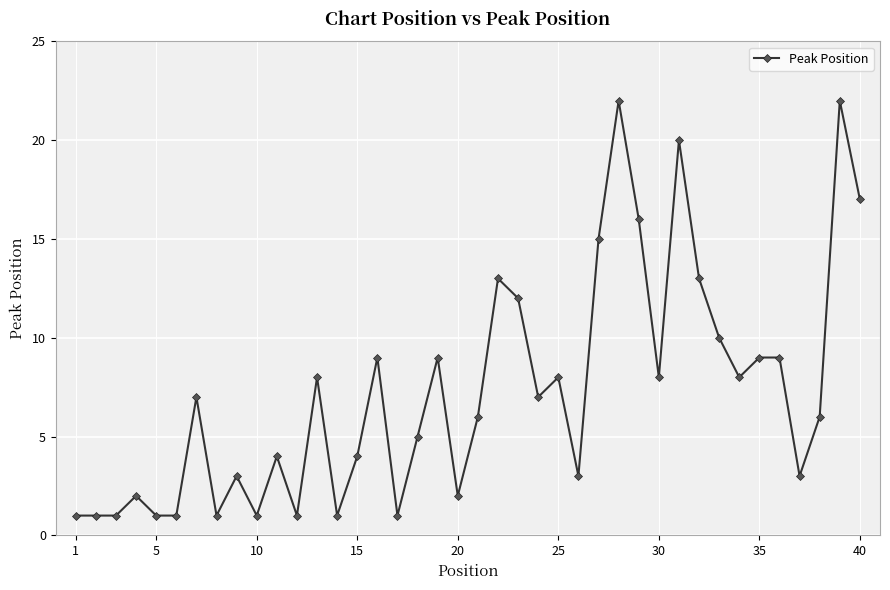

What is the maximum value shown in the chart?

22